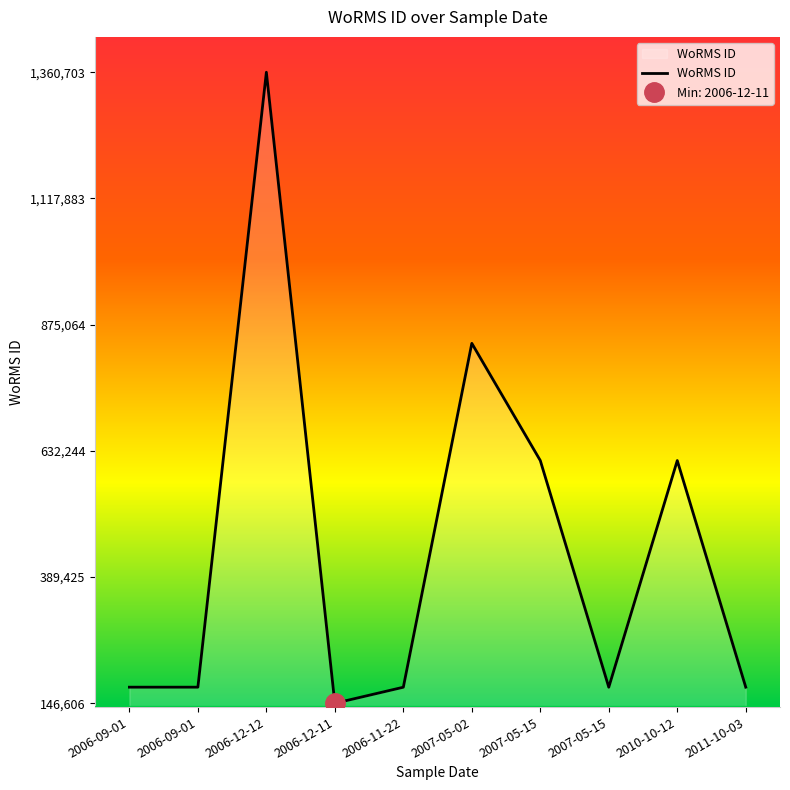

At which category does the data reach its first local valley?

2006-12-11